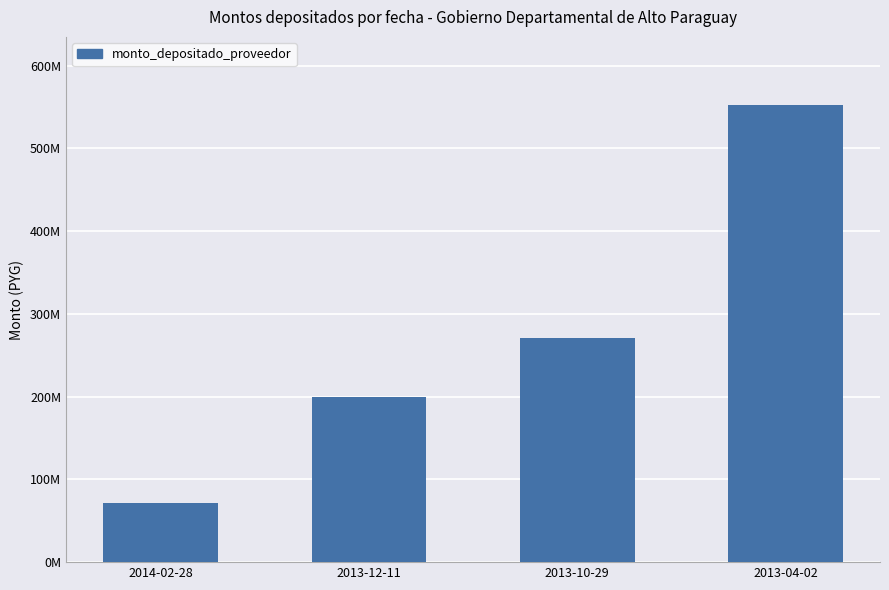

Between 2014-02-28 and 2013-10-29, which is larger?

2013-10-29